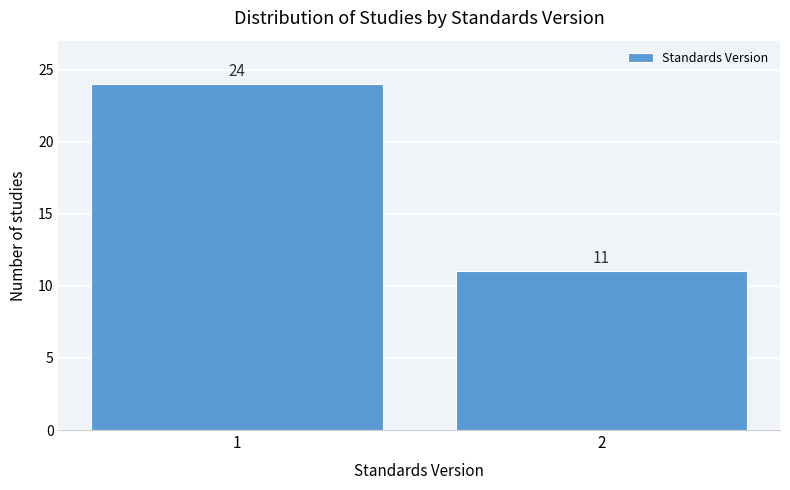

Reading left to right, what are all the values shown in this chart?

1=24	2=11